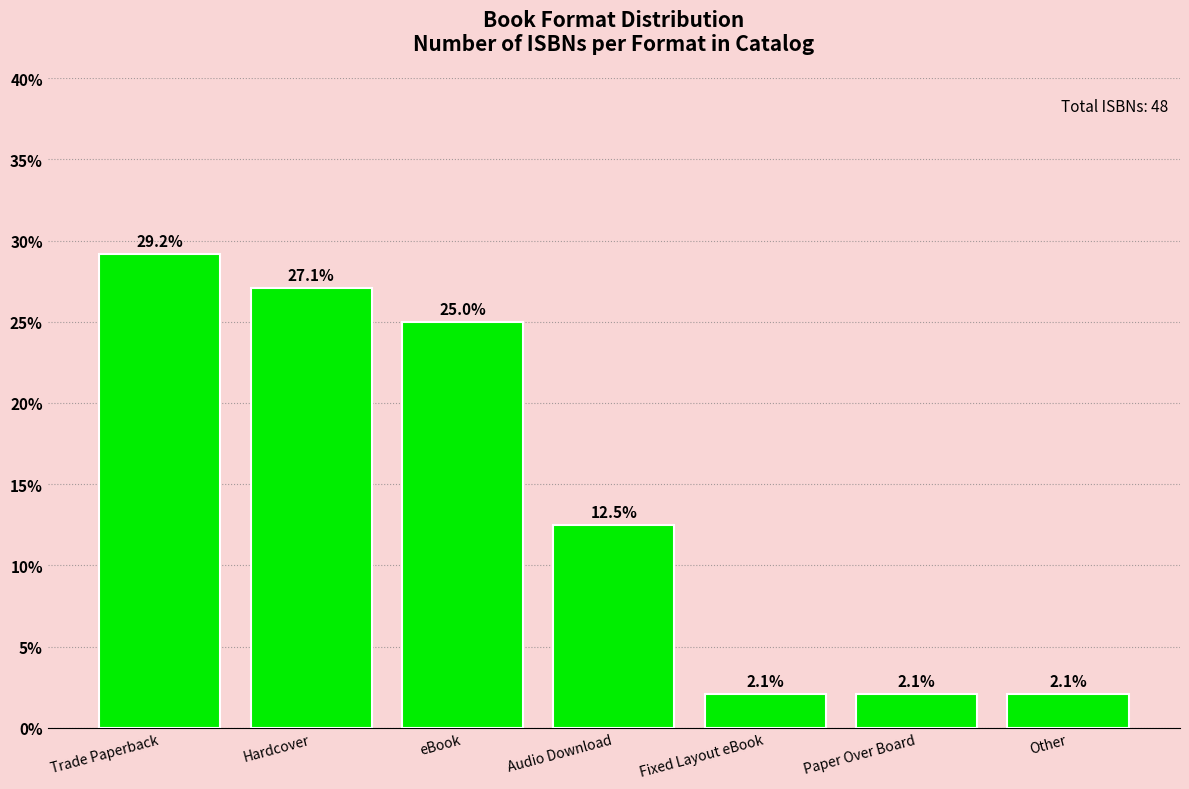

What position from the left is Audio Download?

4